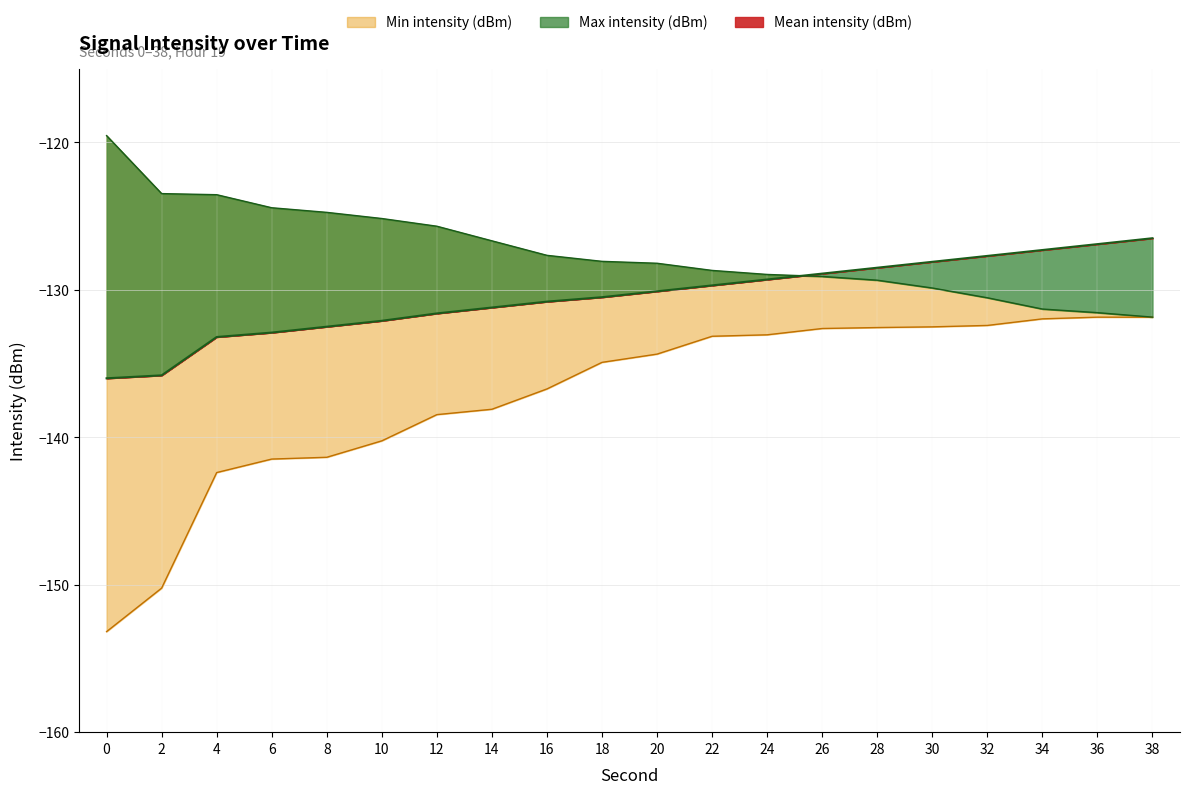

Reading left to right, extract all data points from this chart.

Min intensity (dBm): 0=-153.2	2=-150.2	4=-142.4	6=-141.5	8=-141.4	10=-140.2	12=-138.5	14=-138.1	16=-136.7	18=-134.9	20=-134.4	22=-133.1	24=-133.1	26=-132.6	28=-132.6	30=-132.5	32=-132.4	34=-132.0	36=-131.9	38=-131.9
Max intensity (dBm): 0=-119.5	2=-123.5	4=-123.5	6=-124.4	8=-124.7	10=-125.2	12=-125.7	14=-126.7	16=-127.7	18=-128.1	20=-128.2	22=-128.7	24=-129.0	26=-129.1	28=-129.3	30=-129.9	32=-130.5	34=-131.3	36=-131.5	38=-131.9
Mean intensity (dBm): 0=-136.0	2=-135.8	4=-133.2	6=-132.9	8=-132.5	10=-132.1	12=-131.6	14=-131.2	16=-130.8	18=-130.5	20=-130.1	22=-129.7	24=-129.3	26=-128.9	28=-128.5	30=-128.1	32=-127.7	34=-127.3	36=-126.9	38=-126.5